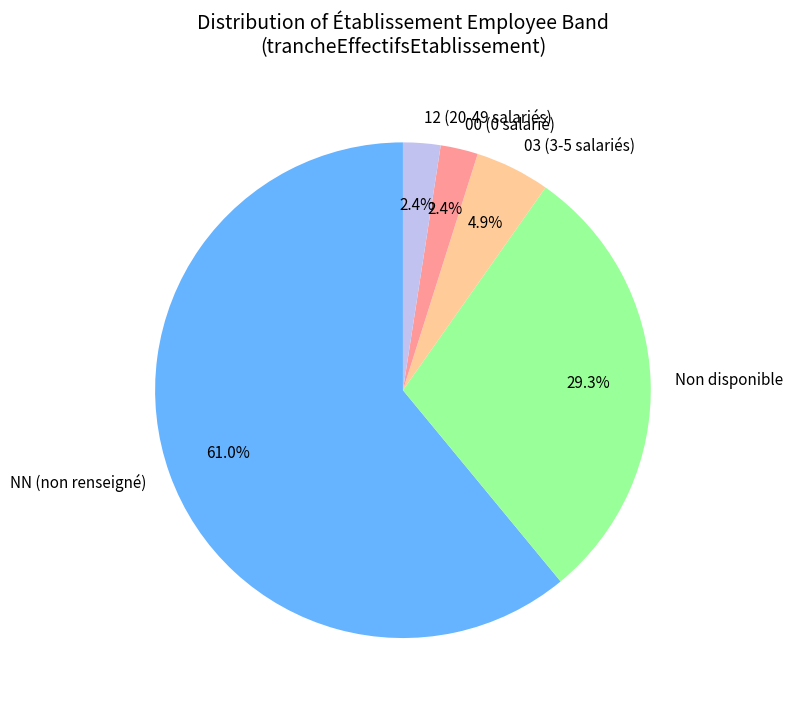

How much of the chart is everything except Non disponible?

70.7%